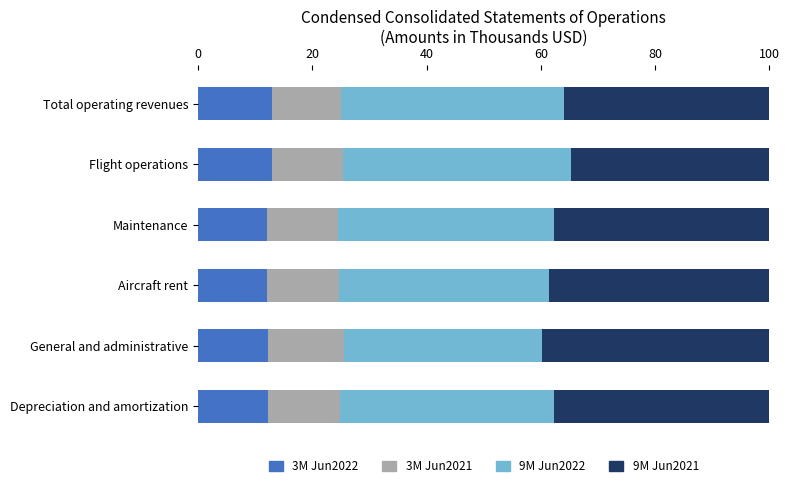

What is the total value across all series at Depreciation and amortization?

100.0